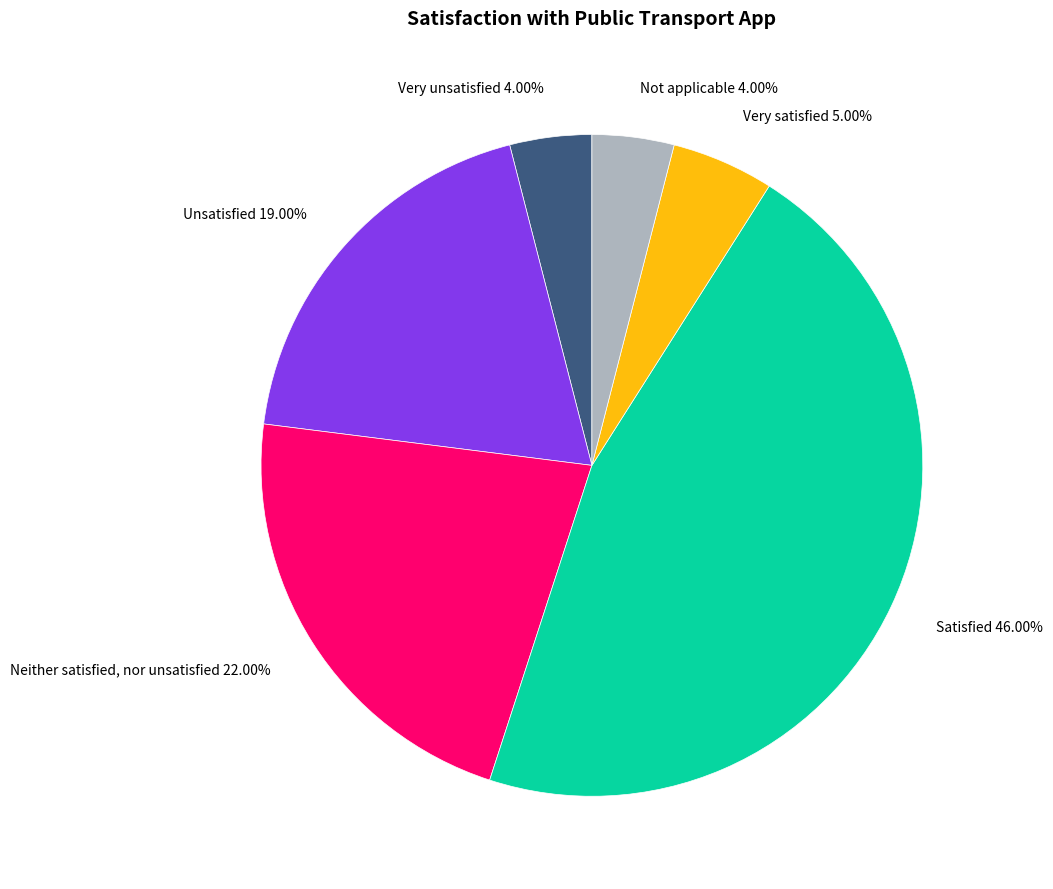

What is the largest slice in the pie chart?

Satisfied